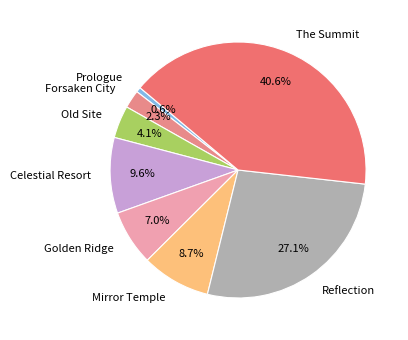

Which category has the smallest portion of the pie?

Prologue